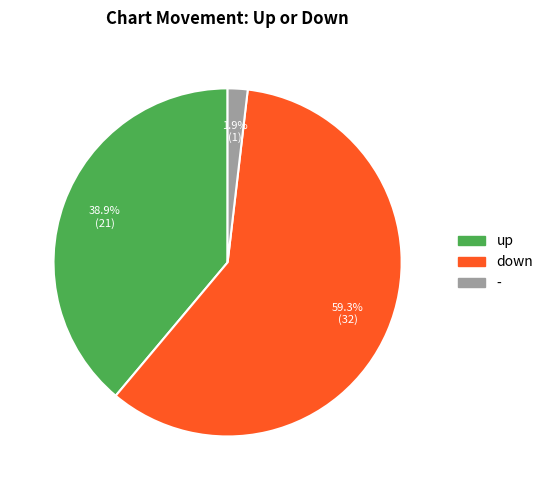

To the nearest percent, what is the average slice percentage?

33%